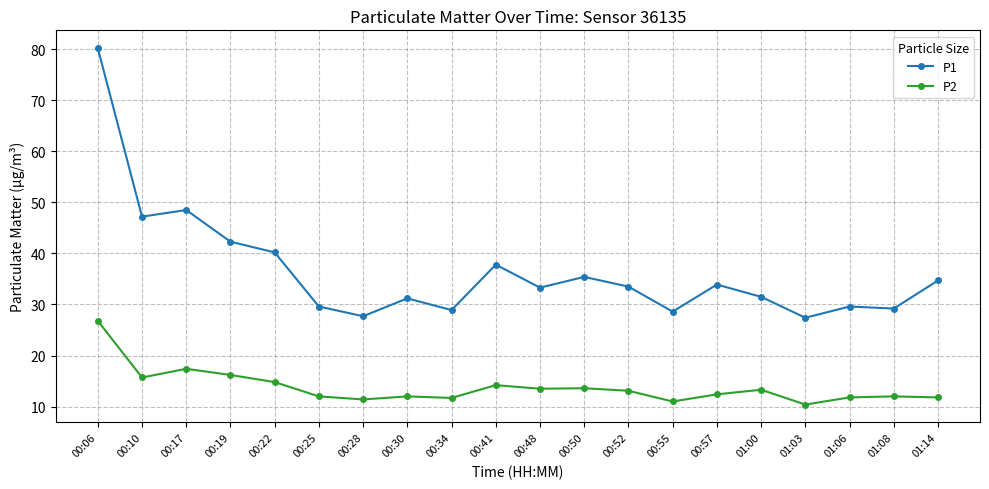

At which category does P1 reach its first local valley?

00:10